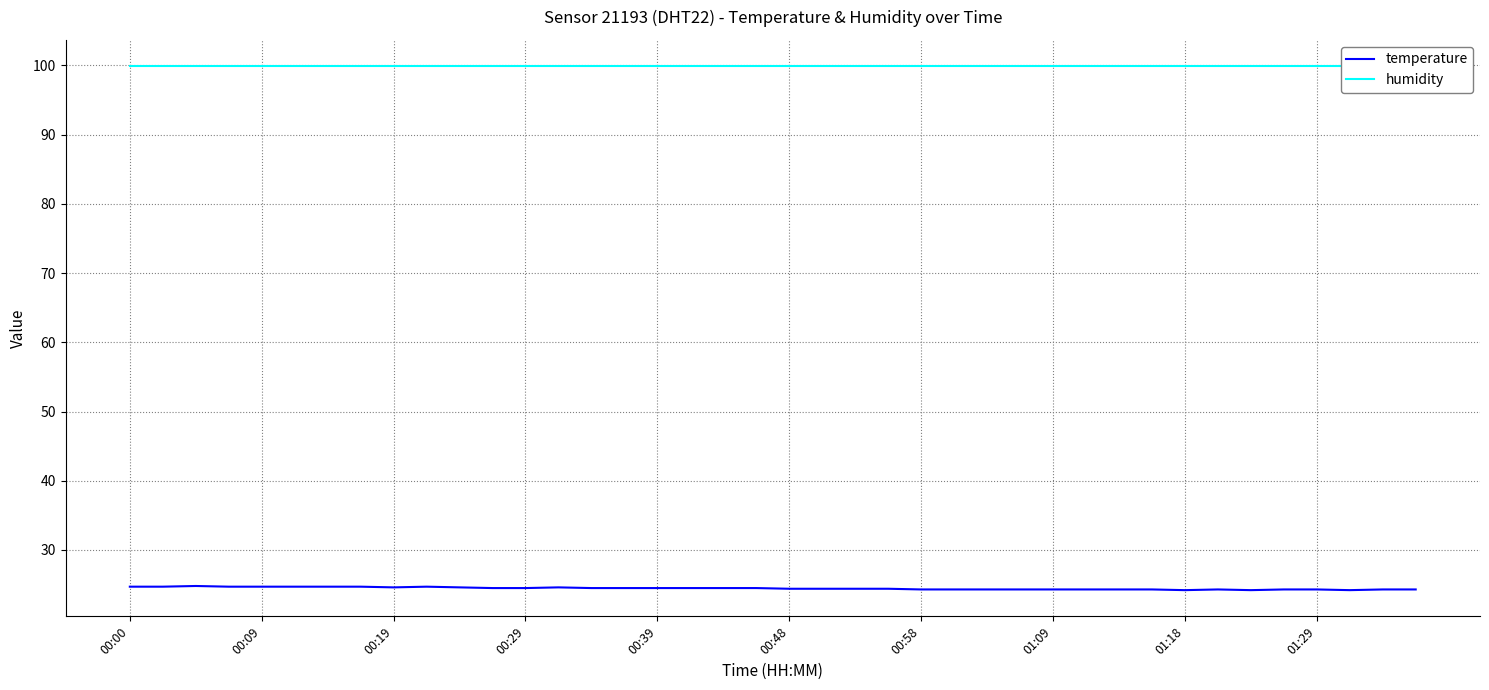

What is the greatest value displayed?

99.9